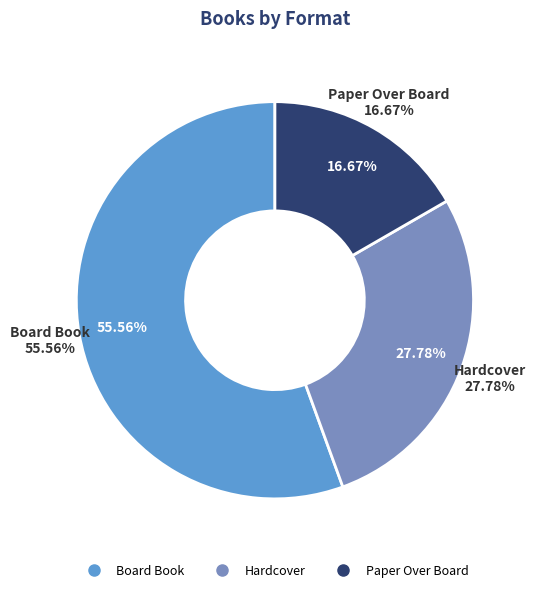

Rank the categories by value from lowest to highest.

Paper Over Board, Hardcover, Board Book